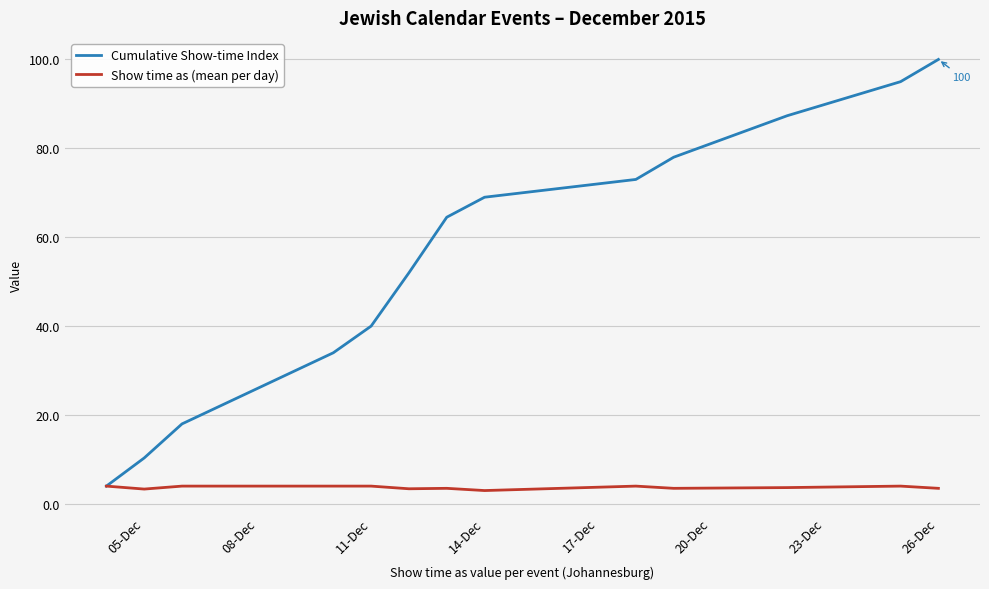

What is the minimum value for Show time as (mean per day)?

3.0